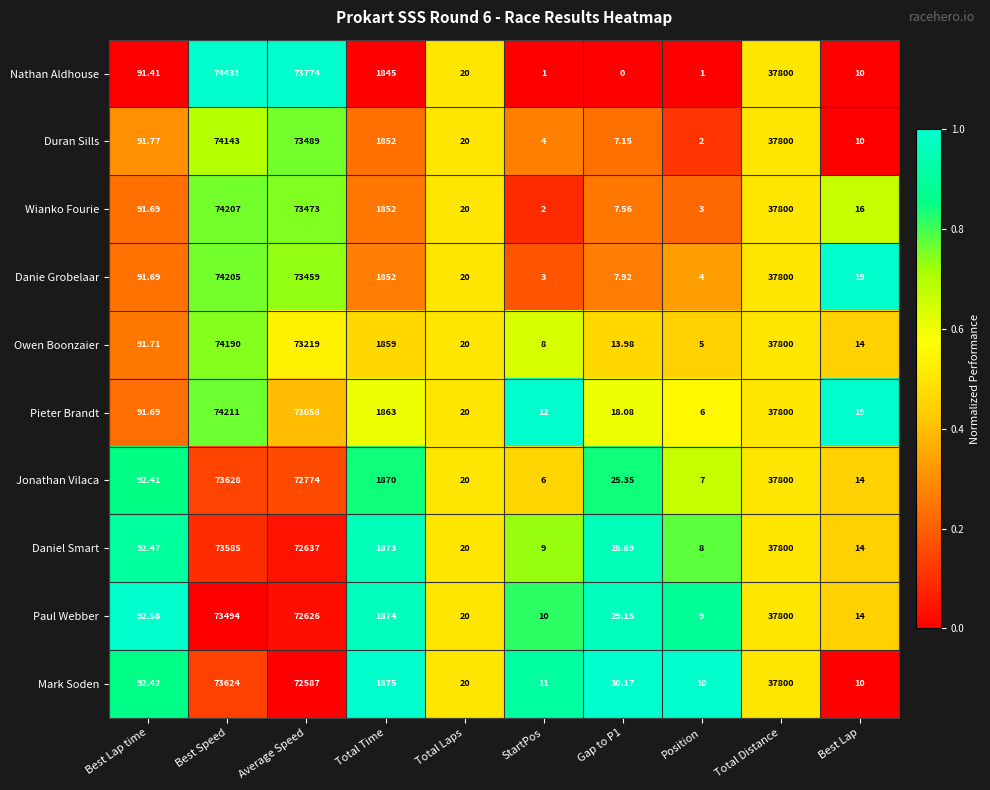

Rank the series at Gap to P1 from highest to lowest value.

Mark Soden, Paul Webber, Daniel Smart, Jonathan Vilaca, Pieter Brandt, Owen Boonzaier, Danie Grobelaar, Wianko Fourie, Duran Sills, Nathan Aldhouse